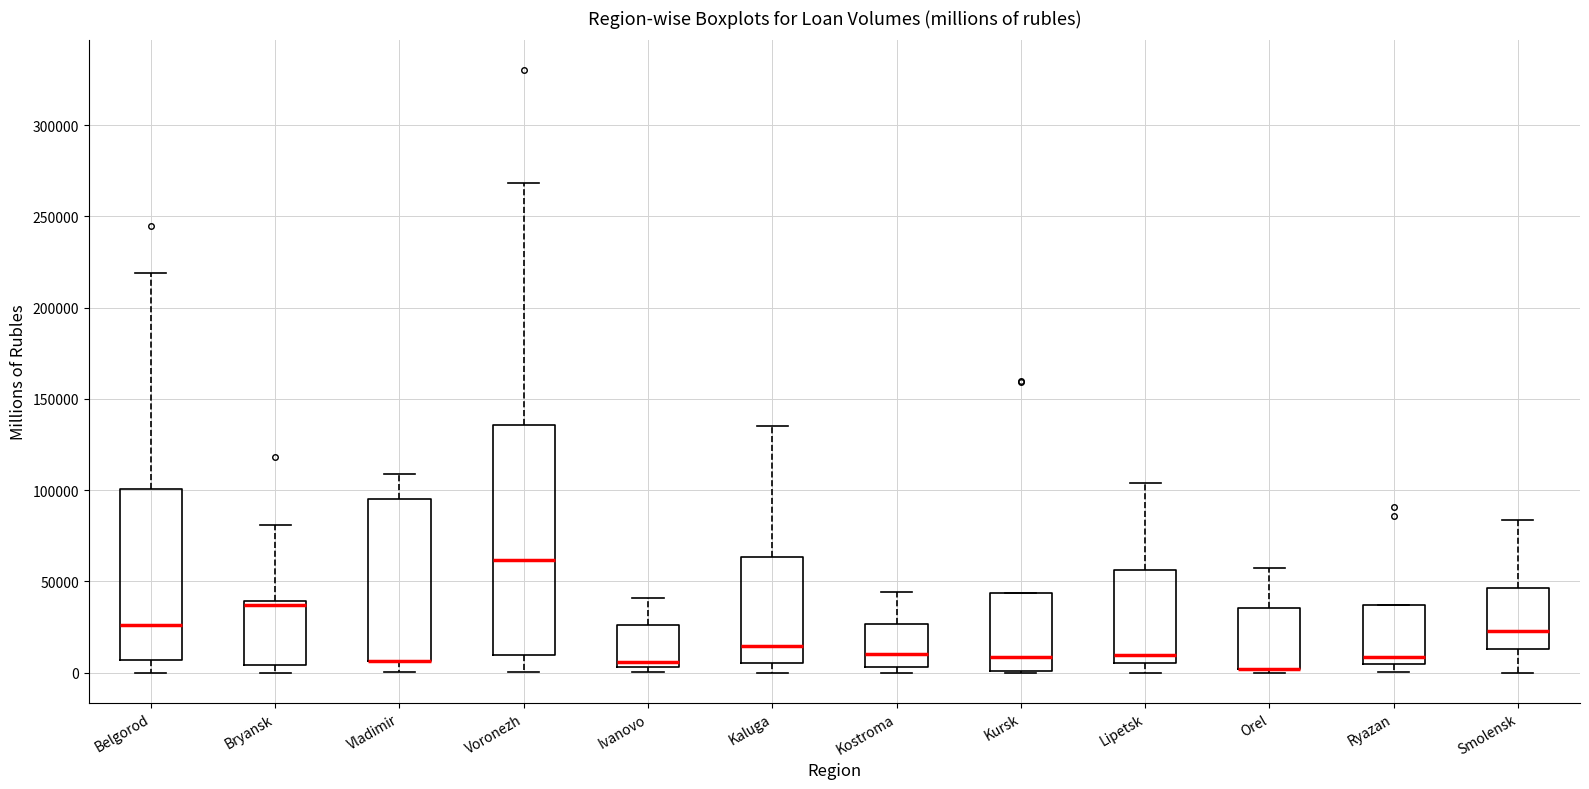

Where does the median line of the box for Kaluga sit on the y-axis? The values are not printed on the chart, so give them approximately, as read against the axis.

15000